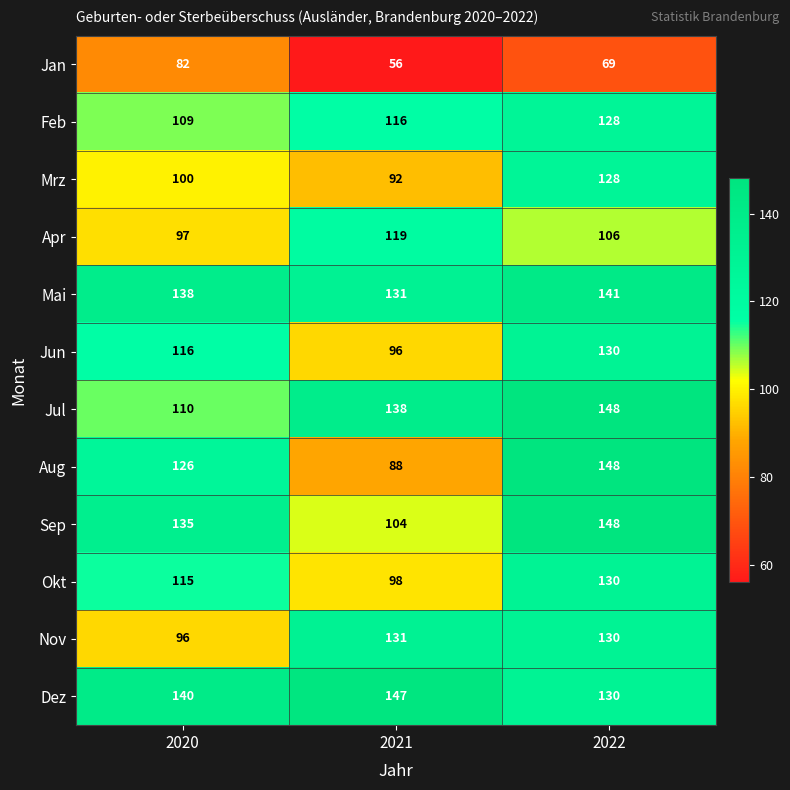

At which label does Jul reach its minimum?

2020